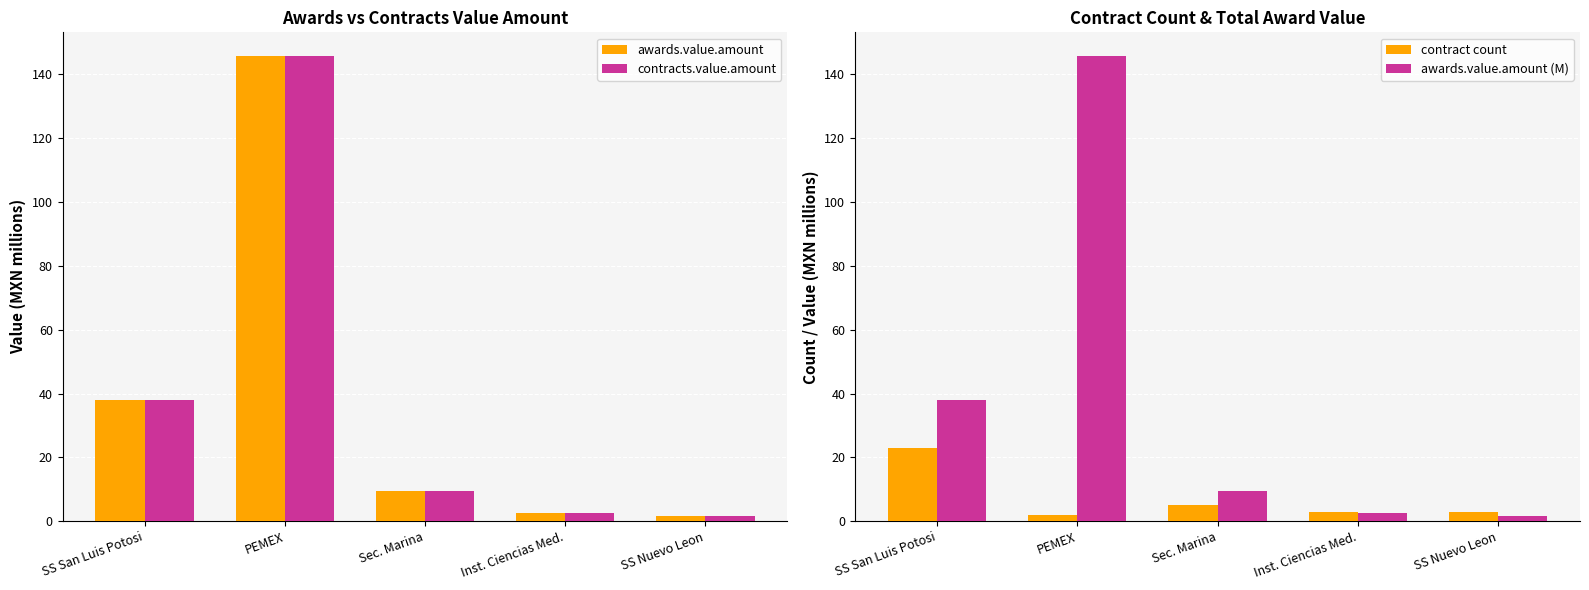

How many categories are shown in the chart?

5